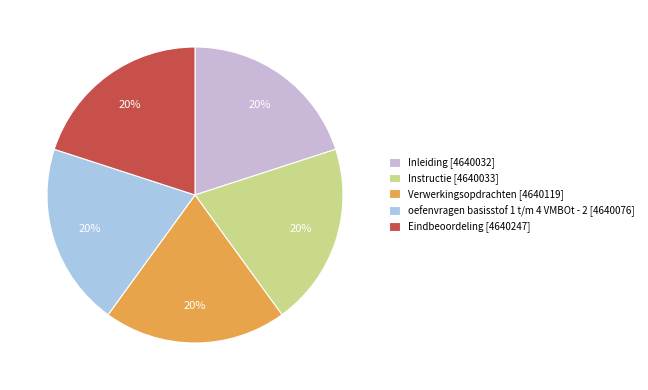

Does Instructie [4640033] account for over 50% of the chart?

No